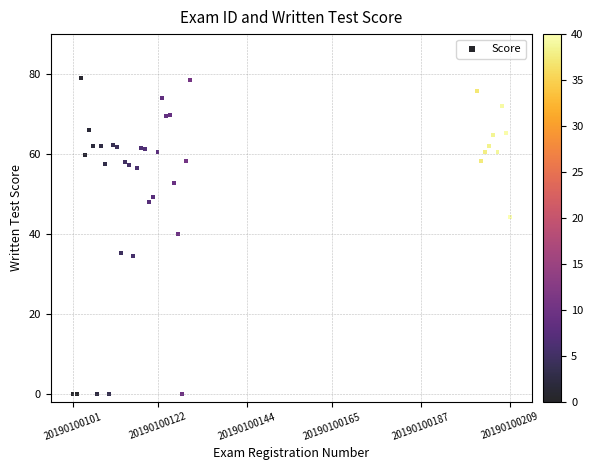

What Y value in the scatter plot is closest to 39?

40.0